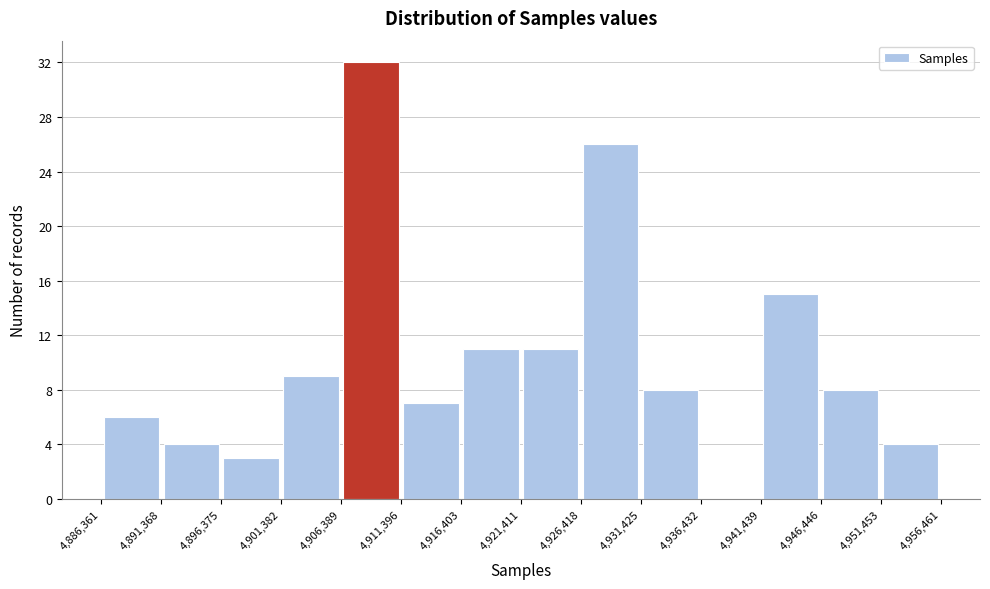

Reading left to right, list every bar in this chart as the range it spans on the x-axis followed by its height. The values are not printed on the chart, so give them approximately, as read against the axis.

4,886,361 to 4,891,368: 6
4,891,368 to 4,896,375: 4
4,896,375 to 4,901,382: 3
4,901,382 to 4,906,389: 9
4,906,389 to 4,911,396: 32
4,911,396 to 4,916,403: 7
4,916,403 to 4,921,411: 11
4,921,411 to 4,926,418: 11
4,926,418 to 4,931,425: 26
4,931,425 to 4,936,432: 8
4,936,432 to 4,941,439: 0
4,941,439 to 4,946,446: 15
4,946,446 to 4,951,453: 8
4,951,453 to 4,956,461: 4